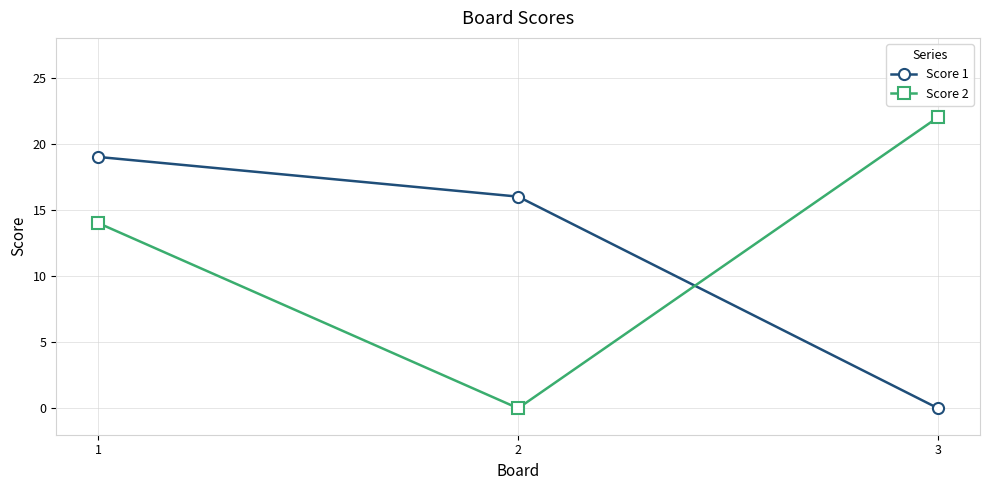

True or false: Score 2 has a value of 0 at 2.

True